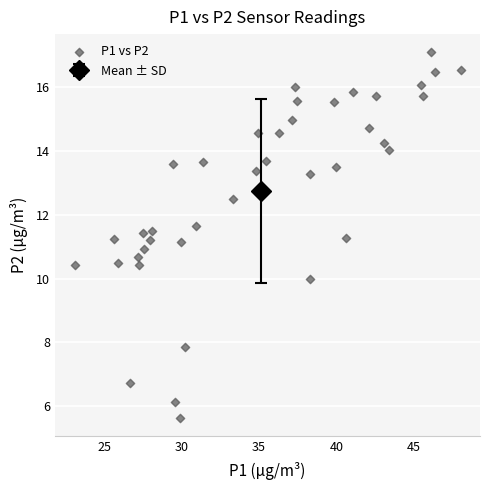

What is the range of Y values (max minus min)?

11.4